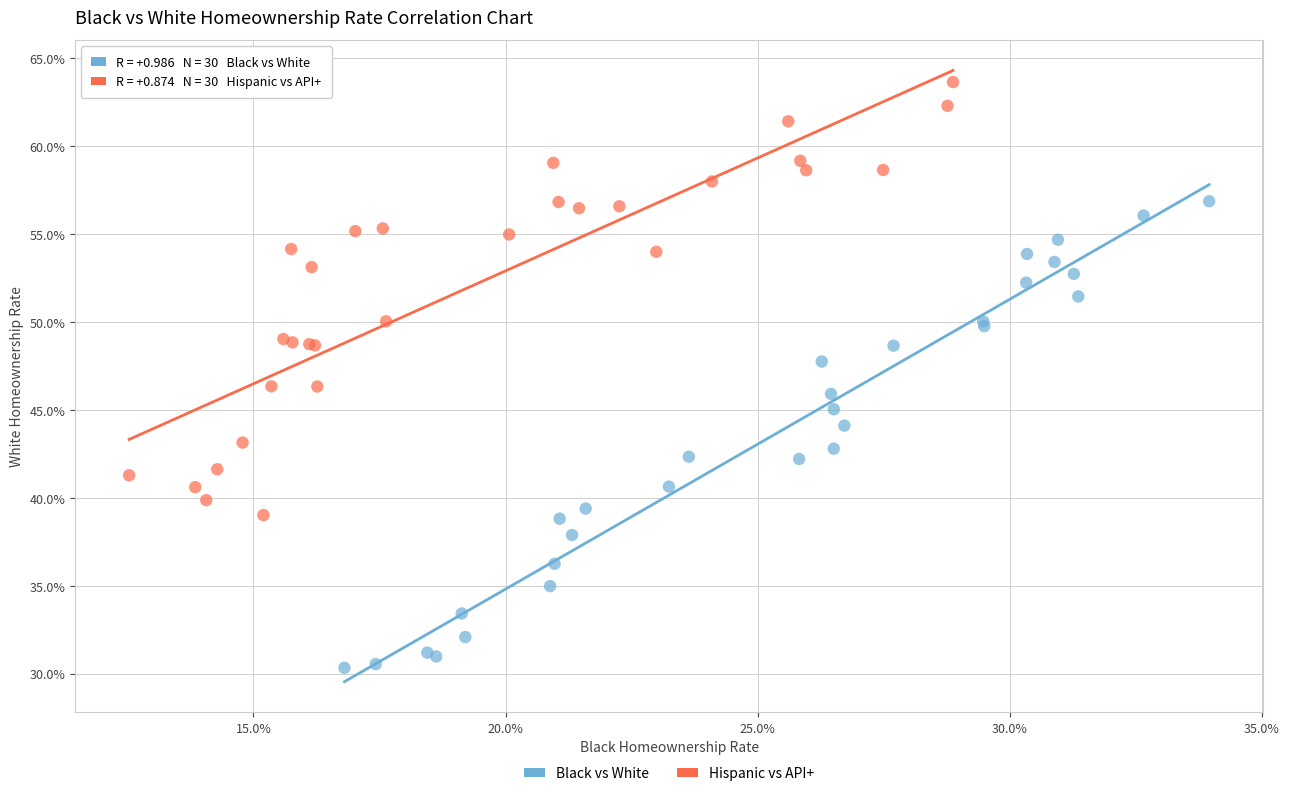

Which series reaches the maximum Y coordinate?

Hispanic vs API+